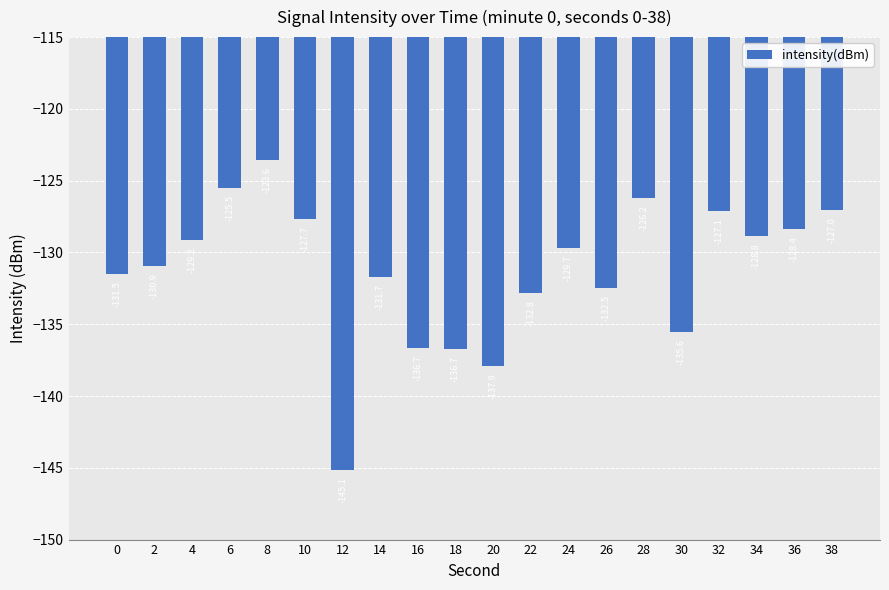

At which label does the data first exceed -129?

6